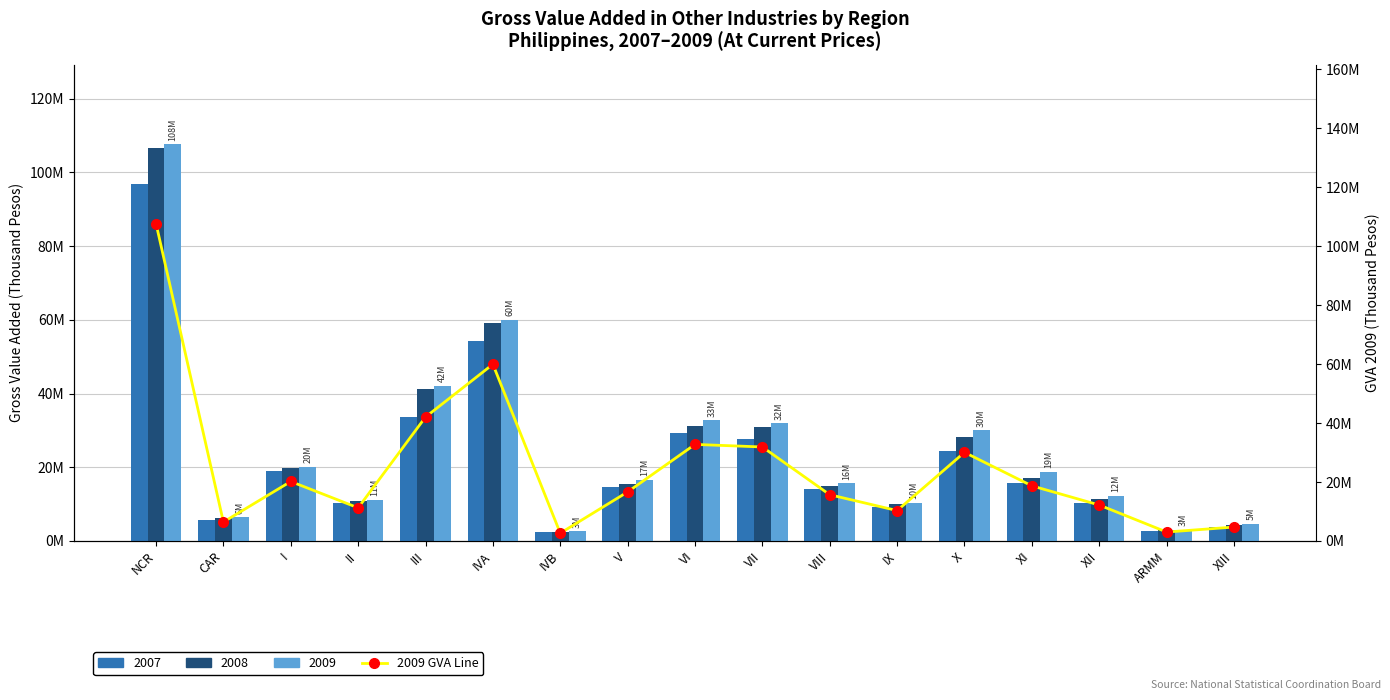

What is the maximum value shown in the chart?

107647344.4